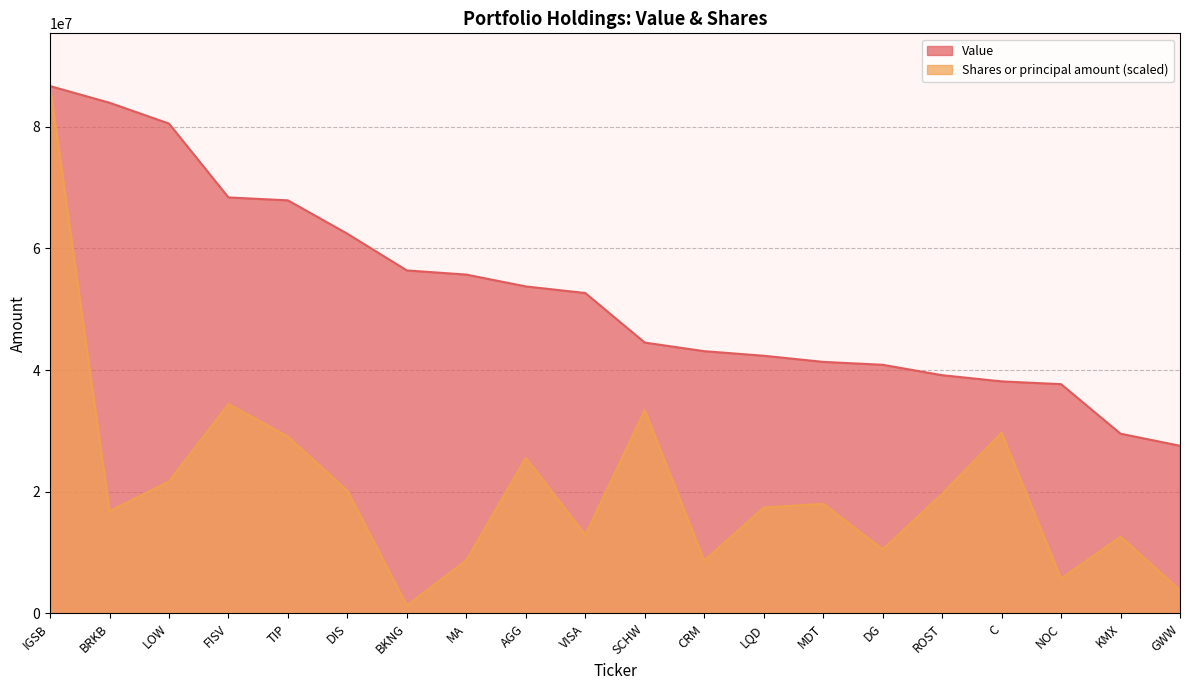

Rank the series by their average value, from highest to lowest.

Value, Shares or principal amount (scaled)